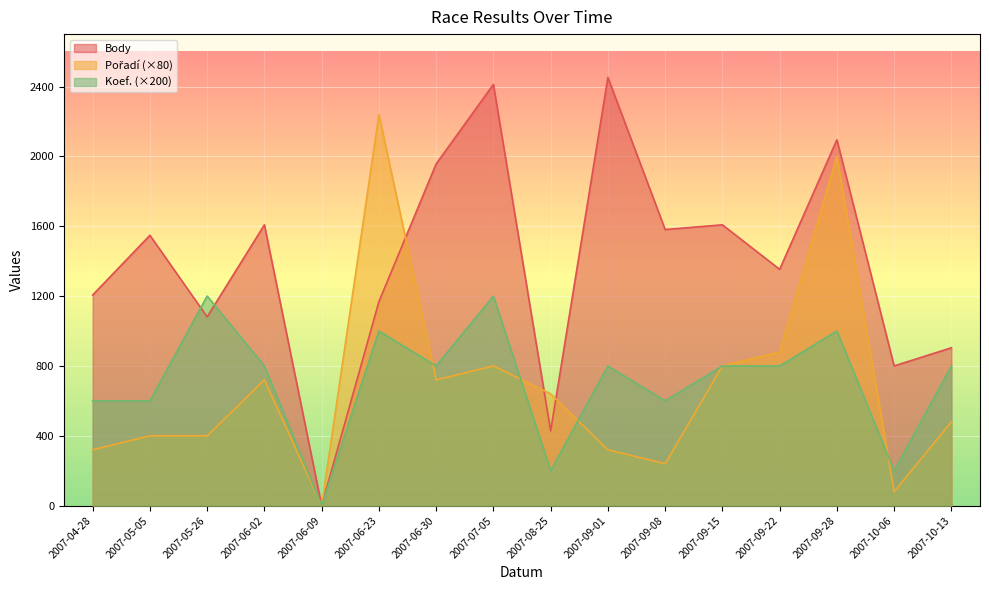

What is the difference between the second highest and minimum values in the Koef. series?

1200